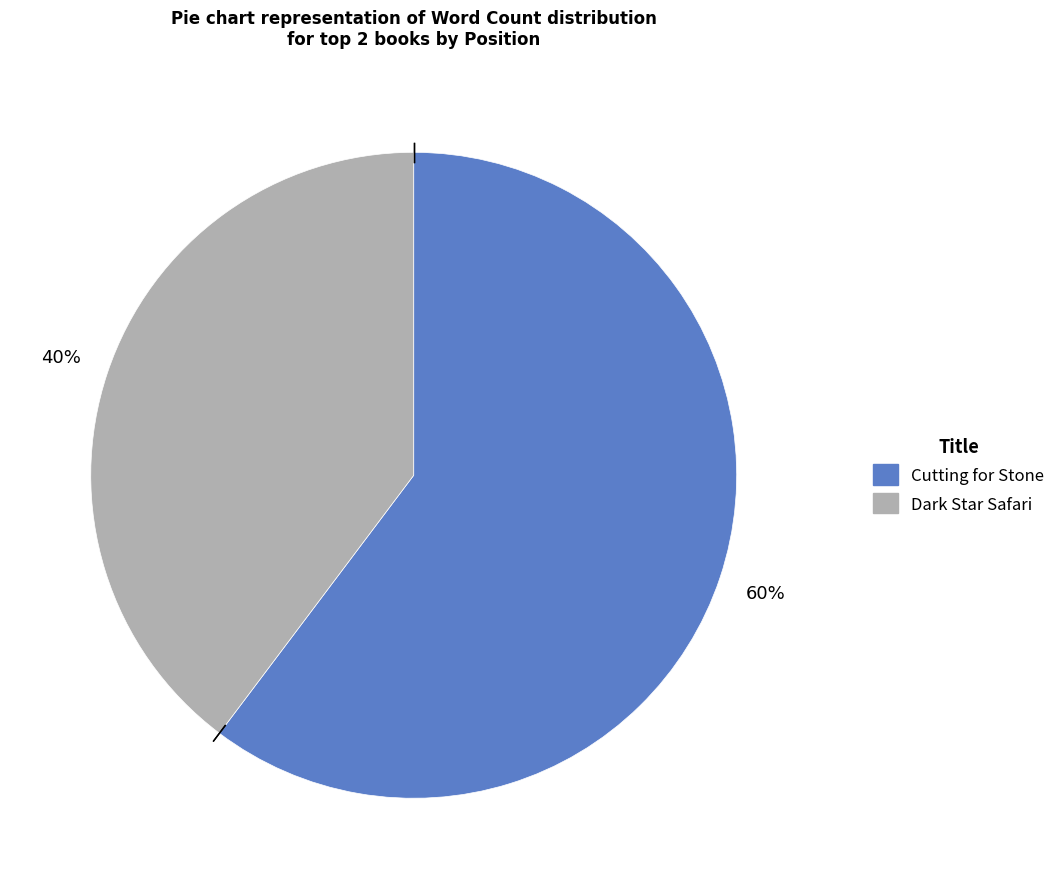

Is the sum of Cutting for Stone and Dark Star Safari greater than half?

Yes